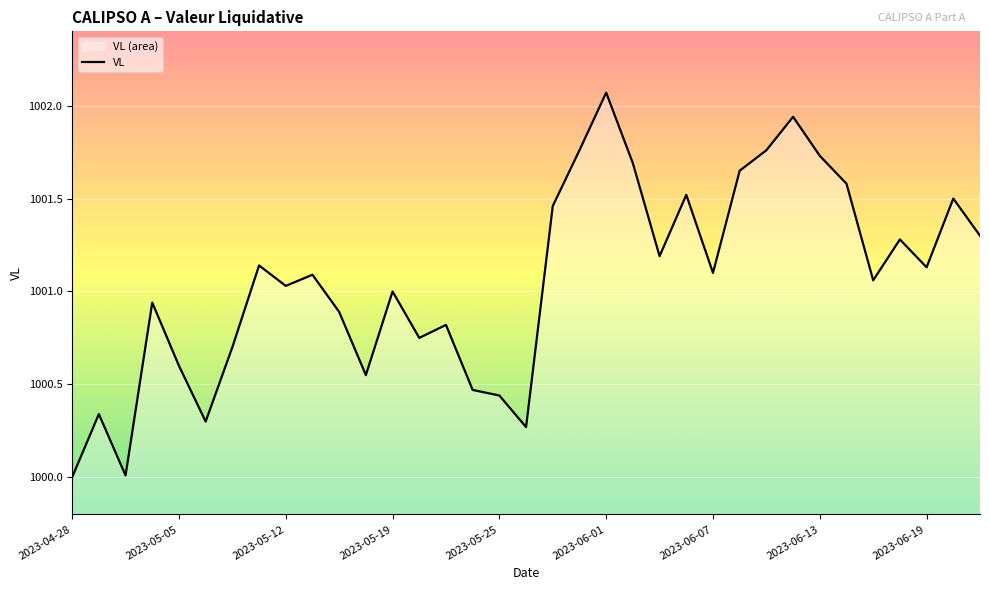

Reading left to right, list all the values displayed in this chart.

1000.0	1000.3	1000.0	1000.9	1000.6	1000.3	1000.7	1001.1	1001.0	1001.1	1000.9	1000.5	1001.0	1000.8	1000.8	1000.5	1000.4	1000.3	1001.5	1001.8	1002.1	1001.7	1001.2	1001.5	1001.1	1001.6	1001.8	1001.9	1001.7	1001.6	1001.1	1001.3	1001.1	1001.5	1001.3